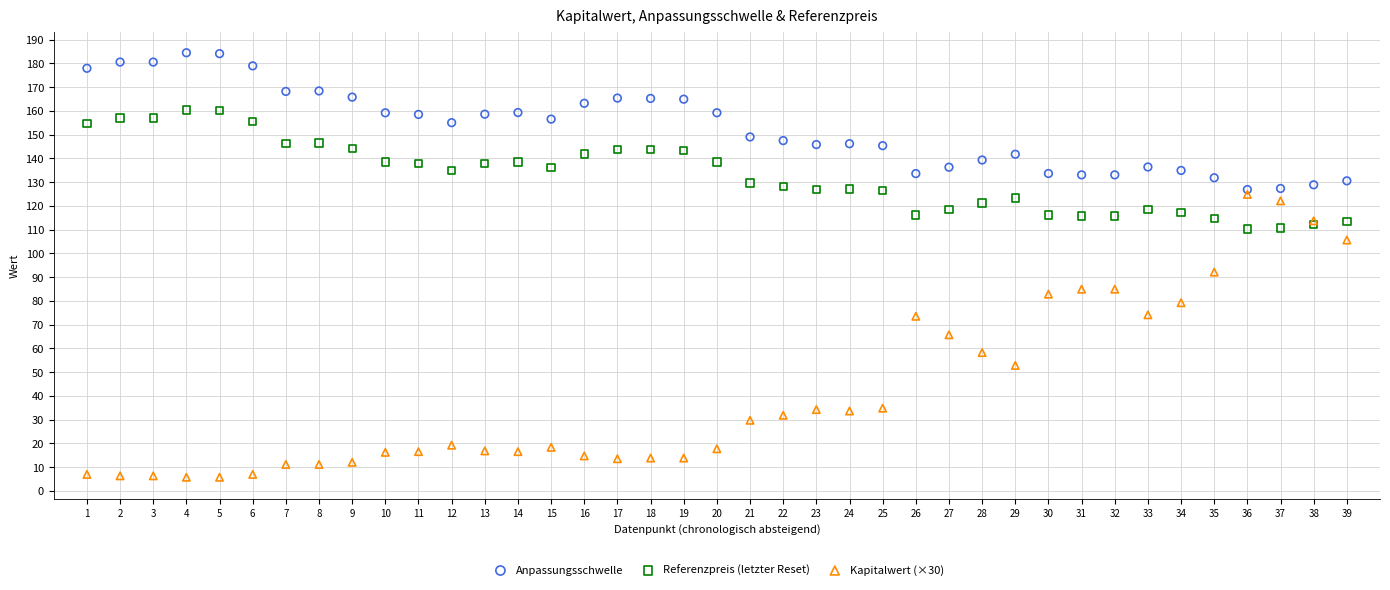

Which series has the largest Y range (max minus min)?

Kapitalwert (×30)